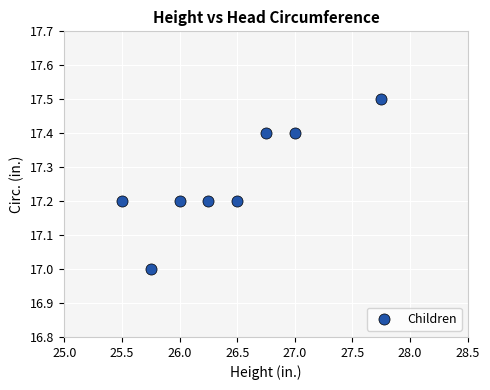

What is the range of X values (max minus min)?

2.2